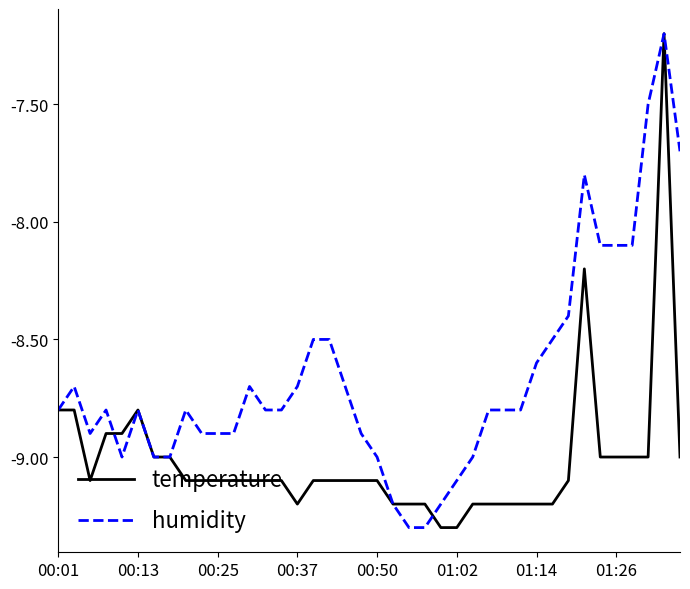

Which series has the largest total across all categories?

humidity